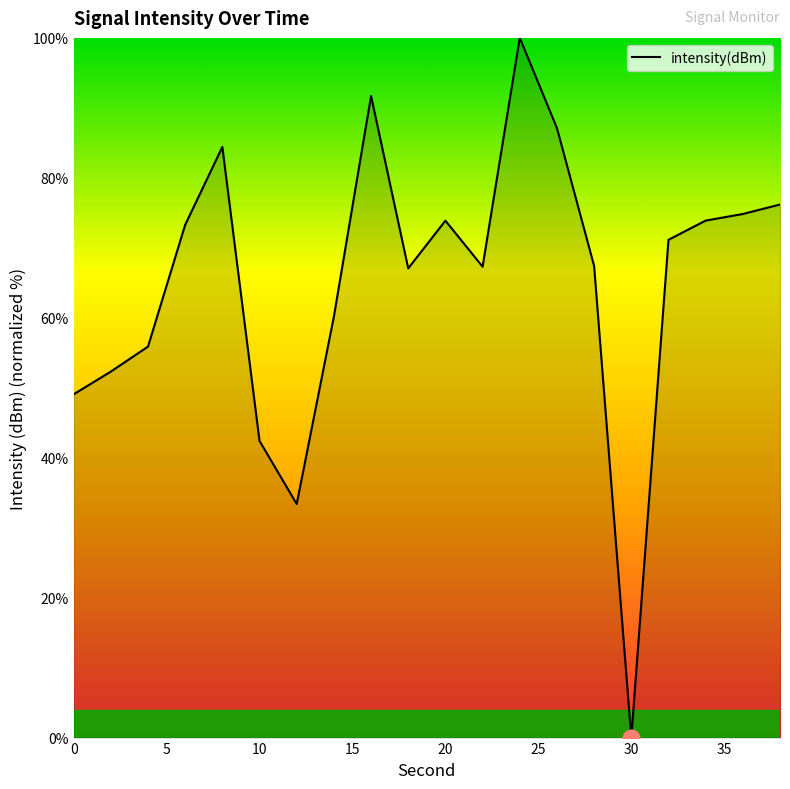

Is this an area chart (filled region under the line)?

No